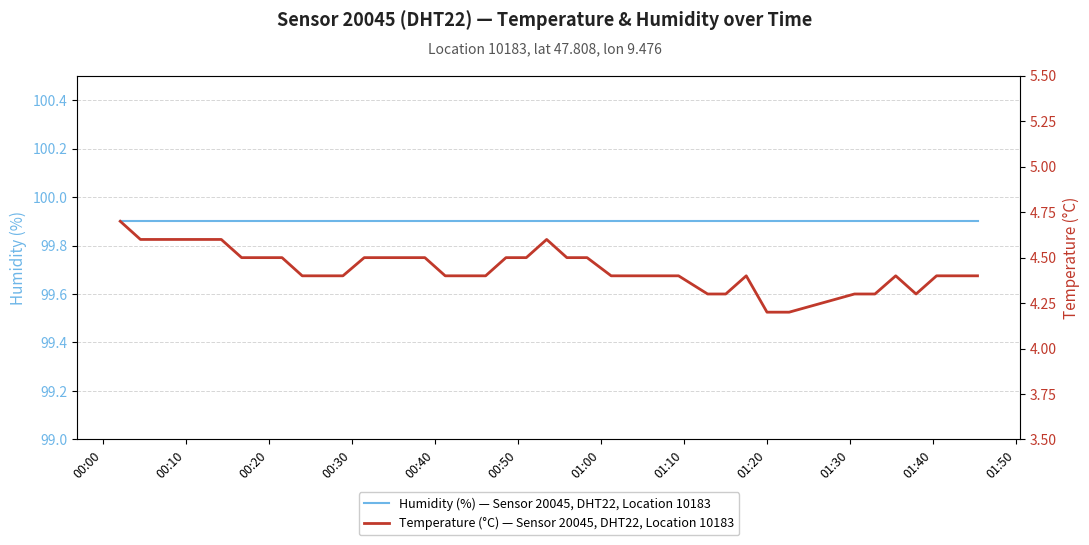

True or false: Temperature (°C) — Sensor 20045, DHT22, Location 10183 and Humidity (%) — Sensor 20045, DHT22, Location 10183 intersect in this chart.

False